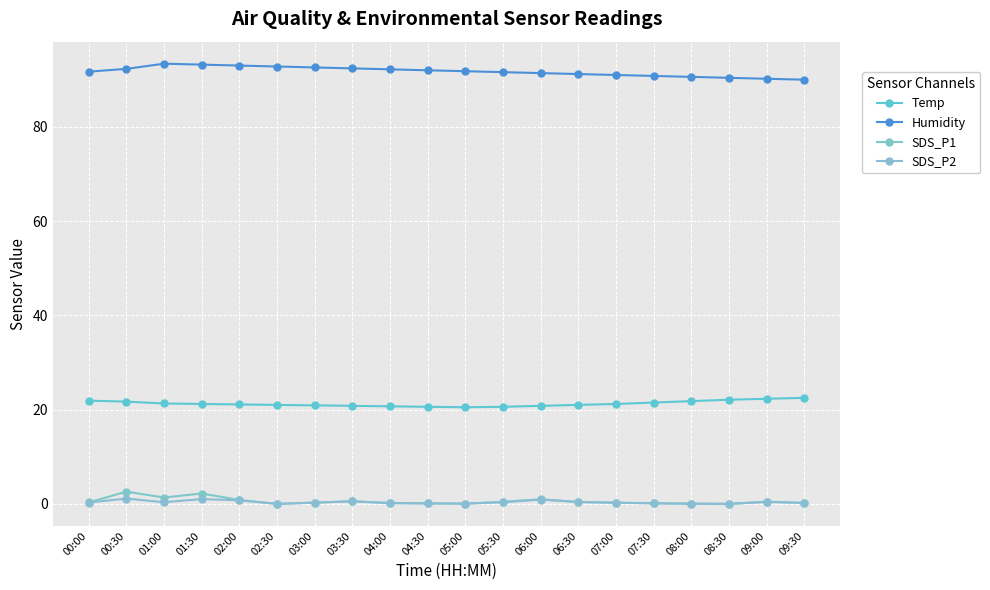

Reading left to right, extract all data points from this chart.

Temp: 00:00=21.9	00:30=21.7	01:00=21.3	01:30=21.2	02:00=21.1	02:30=21.0	03:00=20.9	03:30=20.8	04:00=20.7	04:30=20.6	05:00=20.5	05:30=20.6	06:00=20.8	06:30=21.0	07:00=21.2	07:30=21.5	08:00=21.8	08:30=22.1	09:00=22.3	09:30=22.5
Humidity: 00:00=91.7	00:30=92.3	01:00=93.4	01:30=93.2	02:00=93.0	02:30=92.8	03:00=92.6	03:30=92.4	04:00=92.2	04:30=92.0	05:00=91.8	05:30=91.6	06:00=91.4	06:30=91.2	07:00=91.0	07:30=90.8	08:00=90.6	08:30=90.4	09:00=90.2	09:30=90.0
SDS_P1: 00:00=0.3	00:30=2.6	01:00=1.4	01:30=2.2	02:00=0.8	02:30=0.0	03:00=0.3	03:30=0.6	04:00=0.2	04:30=0.1	05:00=0.1	05:30=0.4	06:00=1.0	06:30=0.4	07:00=0.2	07:30=0.1	08:00=0.1	08:30=0.0	09:00=0.5	09:30=0.2
SDS_P2: 00:00=0.3	00:30=1.1	01:00=0.3	01:30=1.0	02:00=0.8	02:30=0.0	03:00=0.2	03:30=0.6	04:00=0.1	04:30=0.1	05:00=0.1	05:30=0.3	06:00=0.9	06:30=0.4	07:00=0.2	07:30=0.1	08:00=0.0	08:30=0.0	09:00=0.4	09:30=0.2